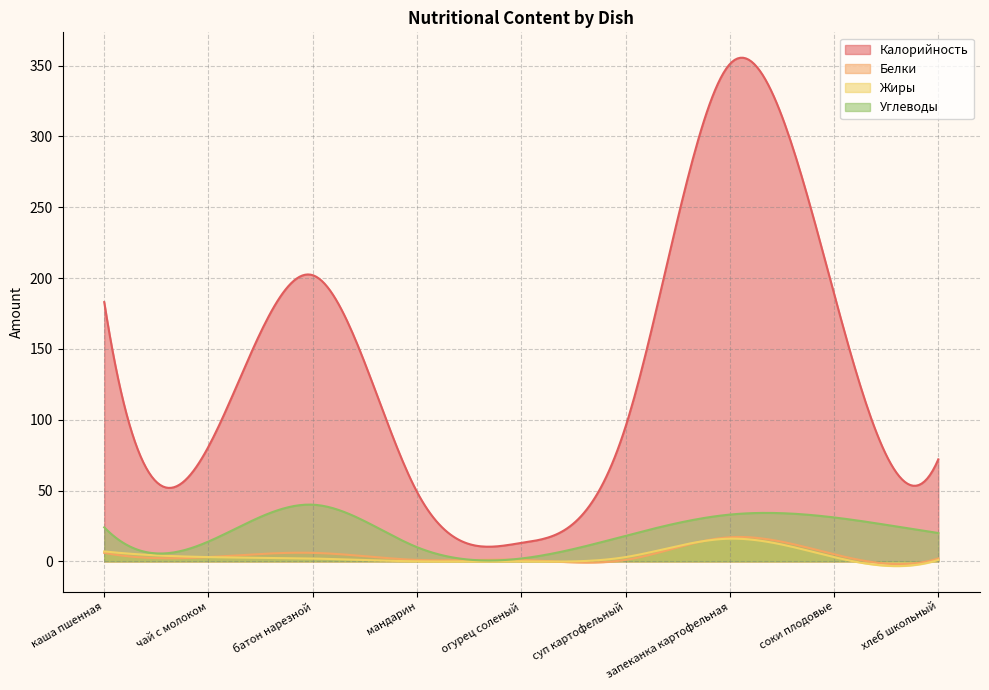

How many intersections are there between Белки and Жиры?

2